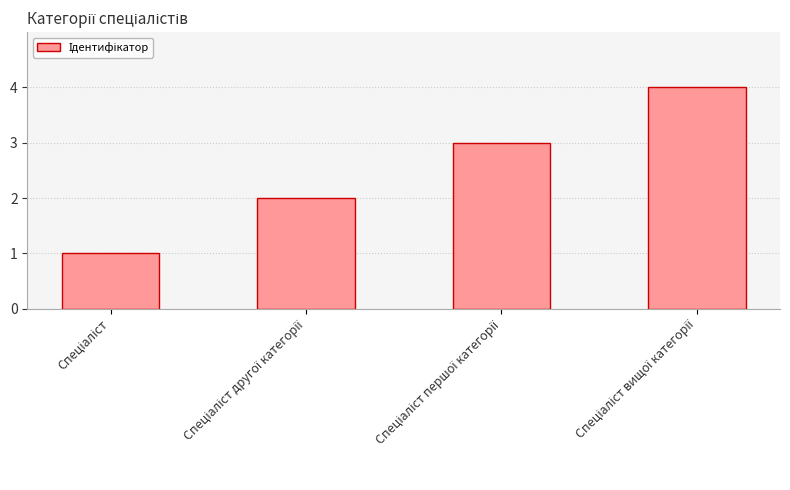

What is the maximum value shown in the chart?

4